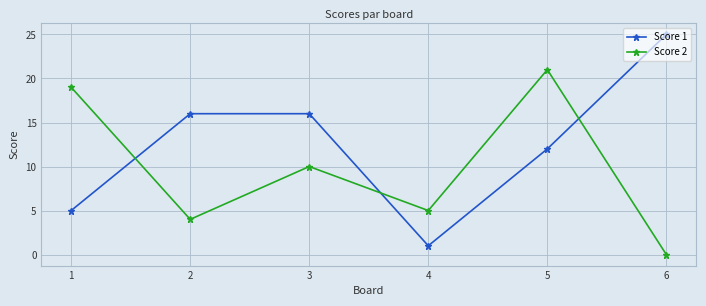

True or false: Score 1 and Score 2 cross at least once.

True